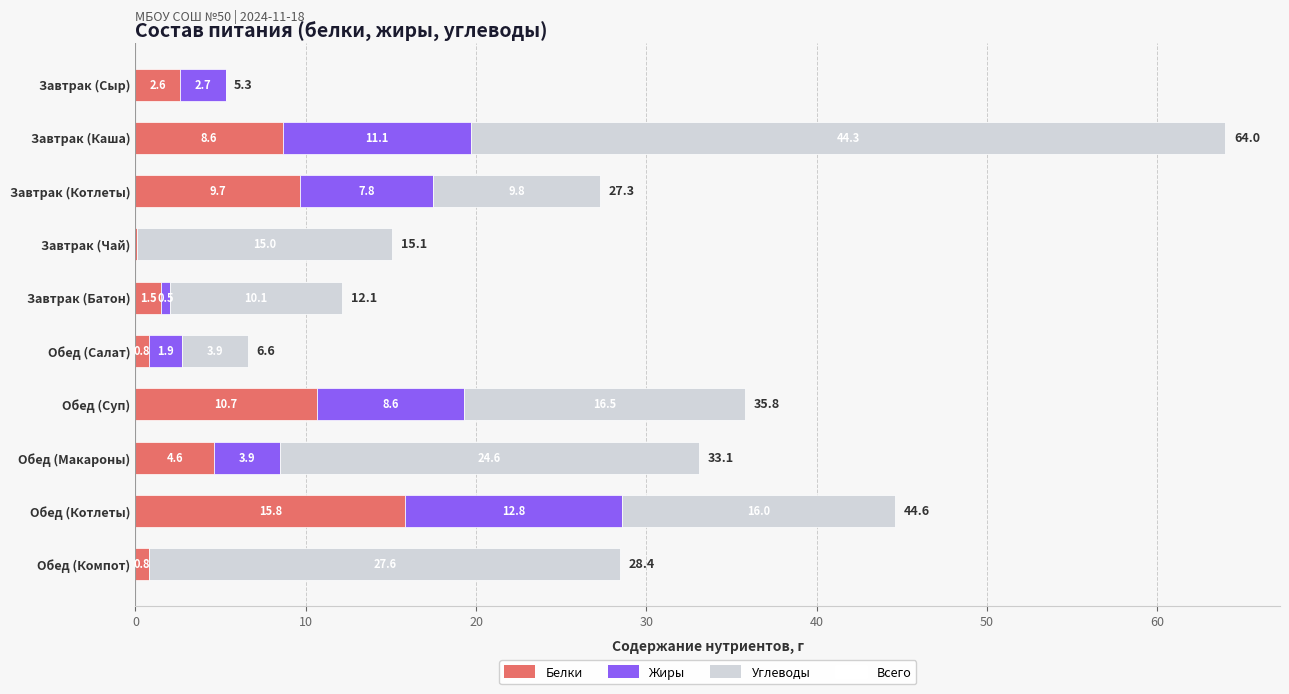

What is the sum of all Белки values?

55.2